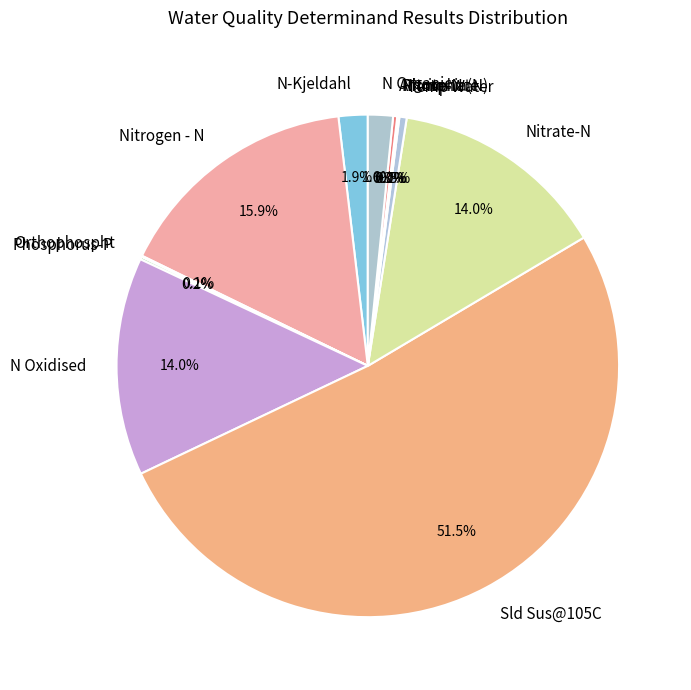

To the nearest percent, what is the difference between the largest and smallest slice percentages?

51%